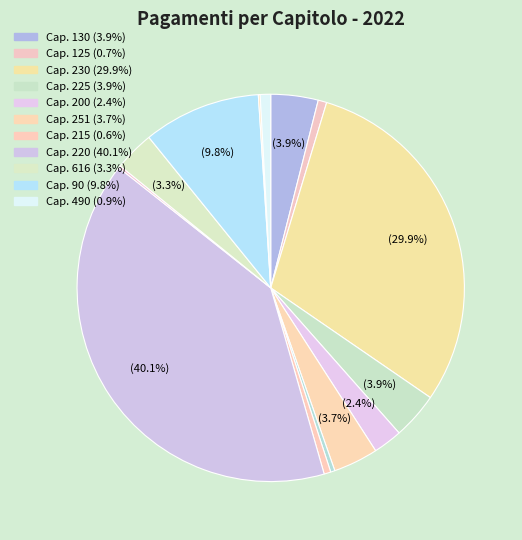

Count the number of slices in the pie.

14